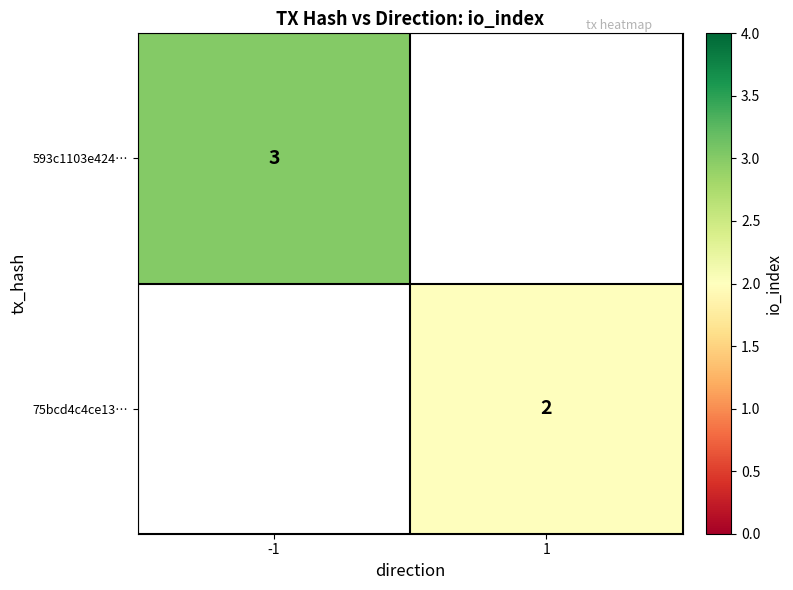

The value of 75bcd4c4ce13… at 1 is 2. True or false?

True